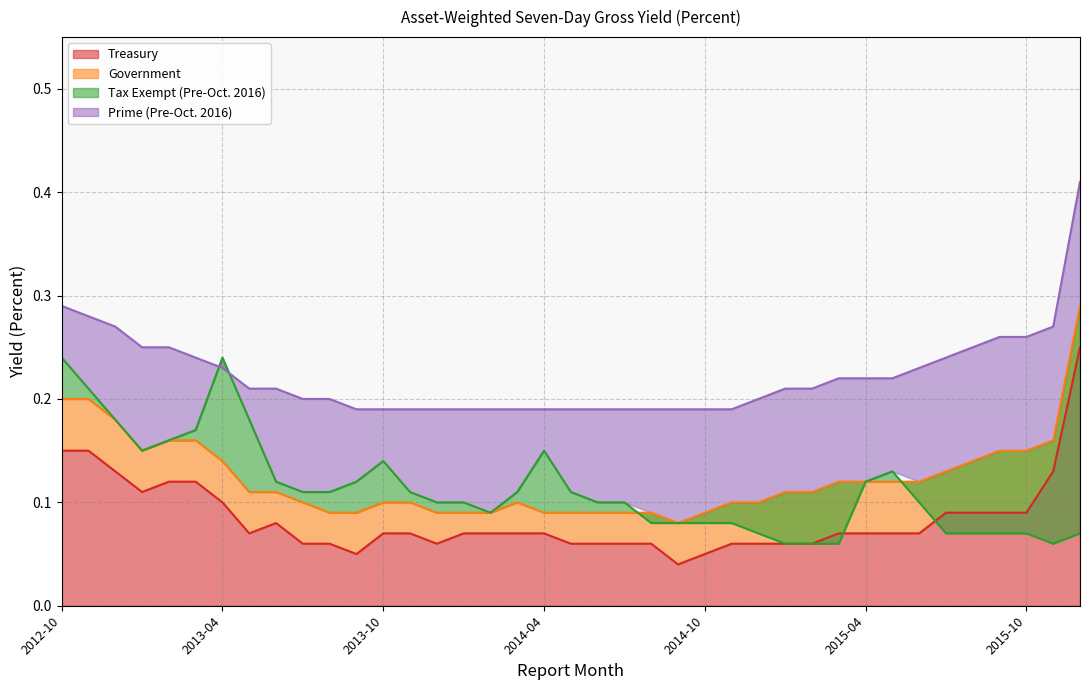

Which series has the widest spread of values?

Prime (Pre-Oct. 2016)